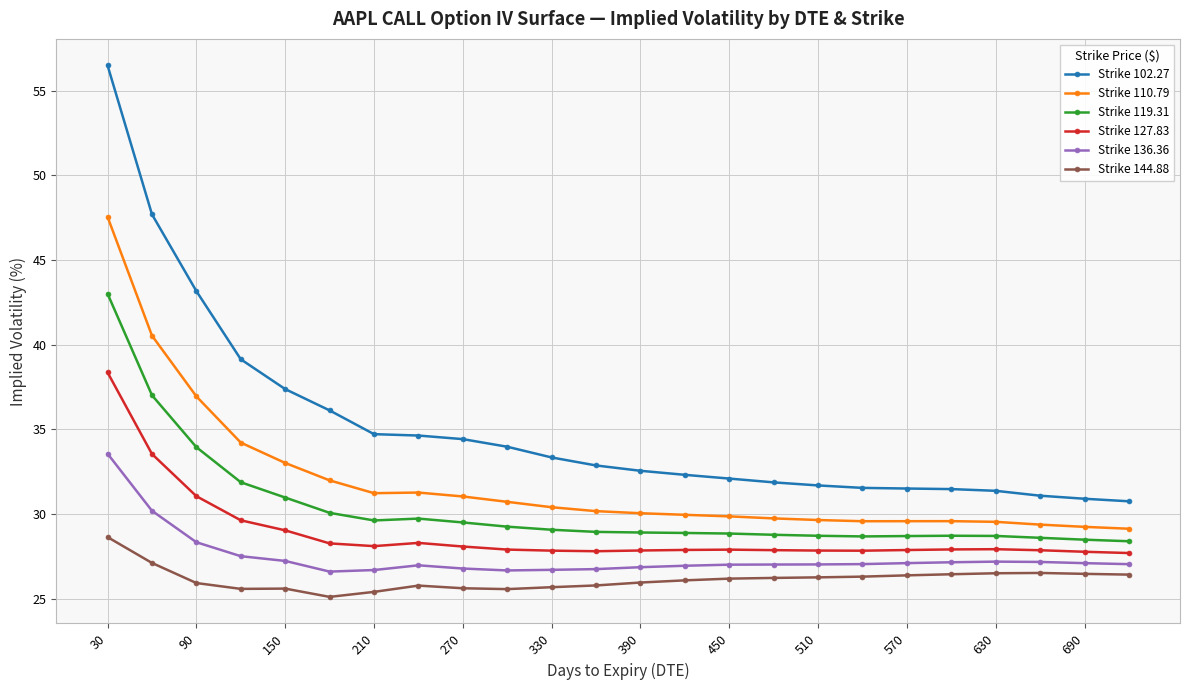

What is the average value of the Strike 110.79 series?

31.9